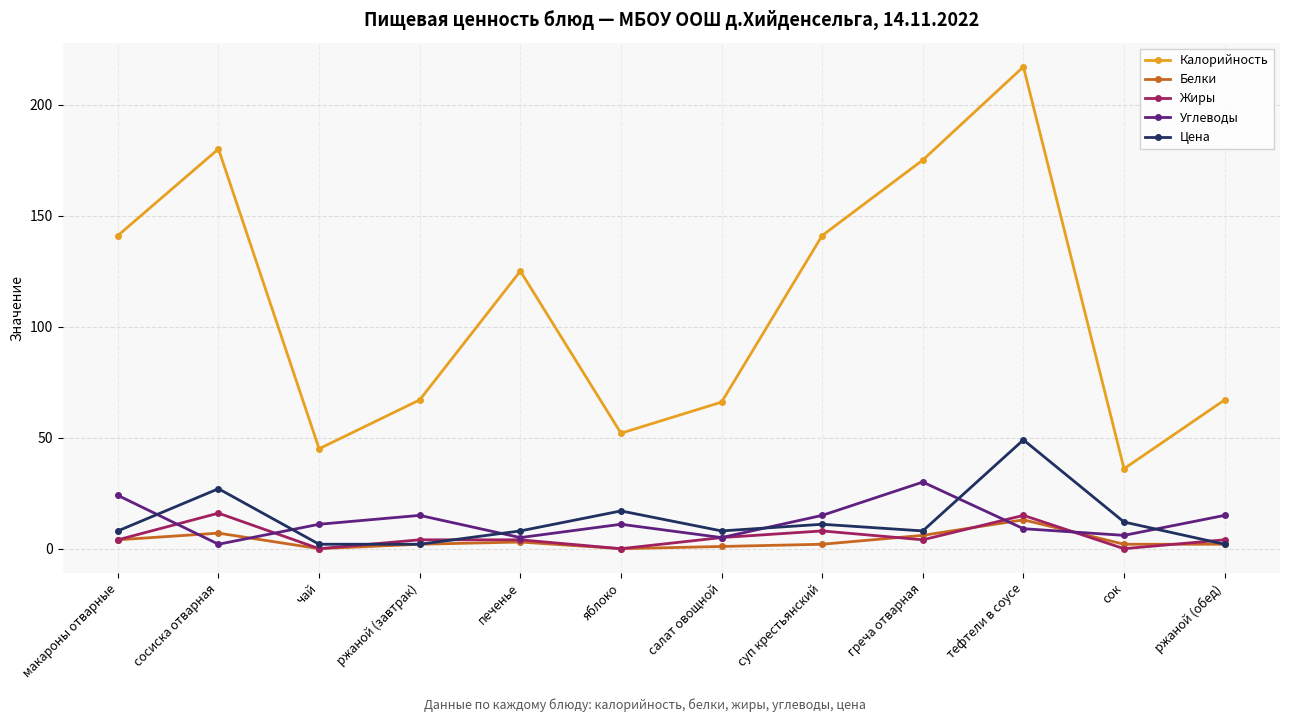

How many categories are shown in the chart?

12